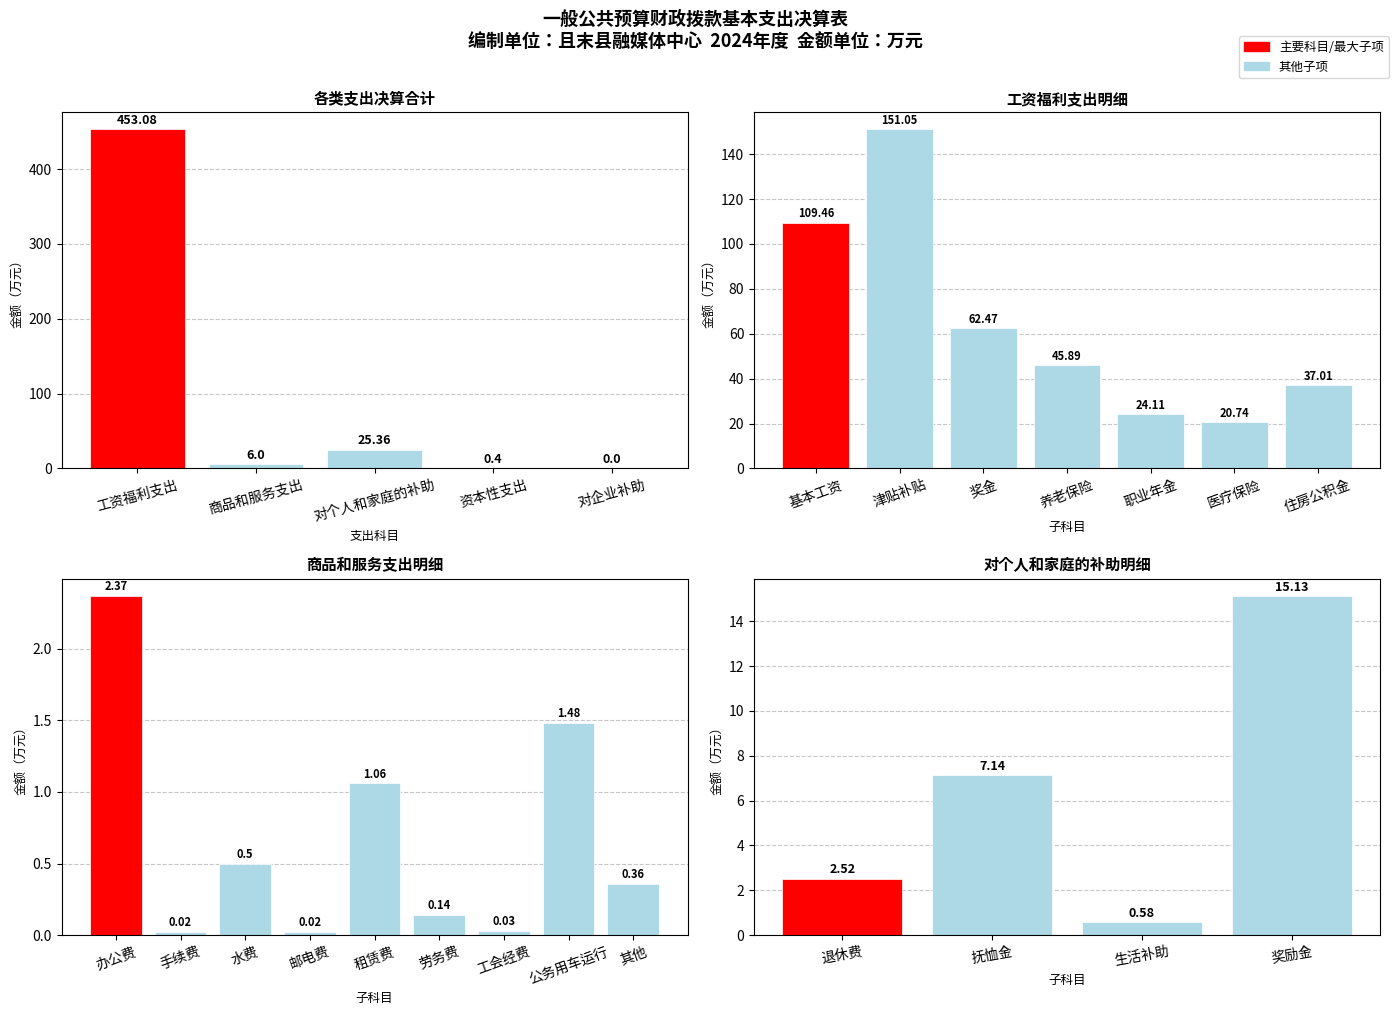

The value at 对企业补助 is 240.5. True or false?

False